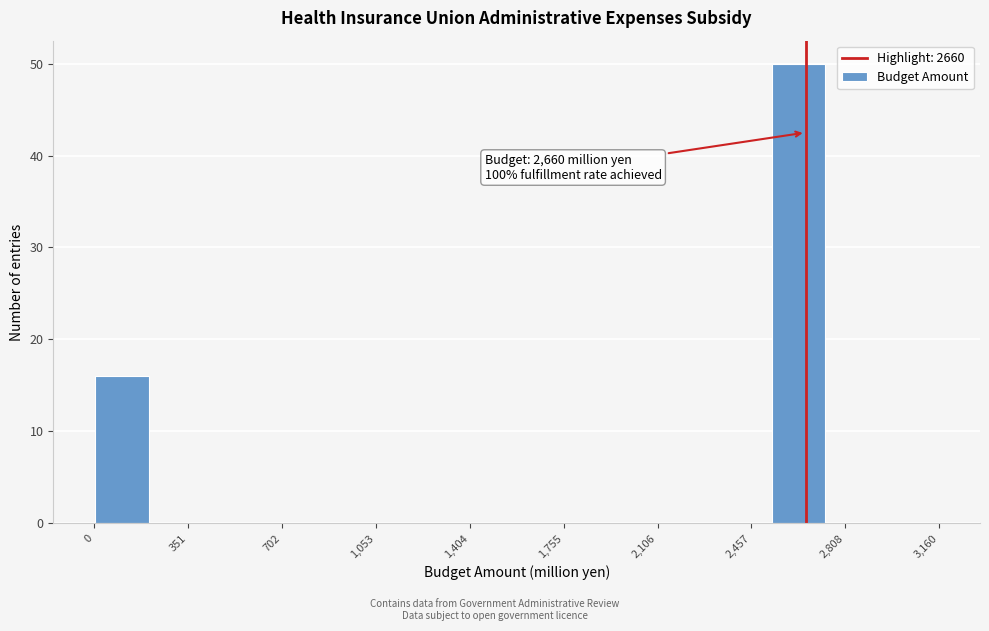

Which range on the x-axis has the tallest bar?

2550 to 2750